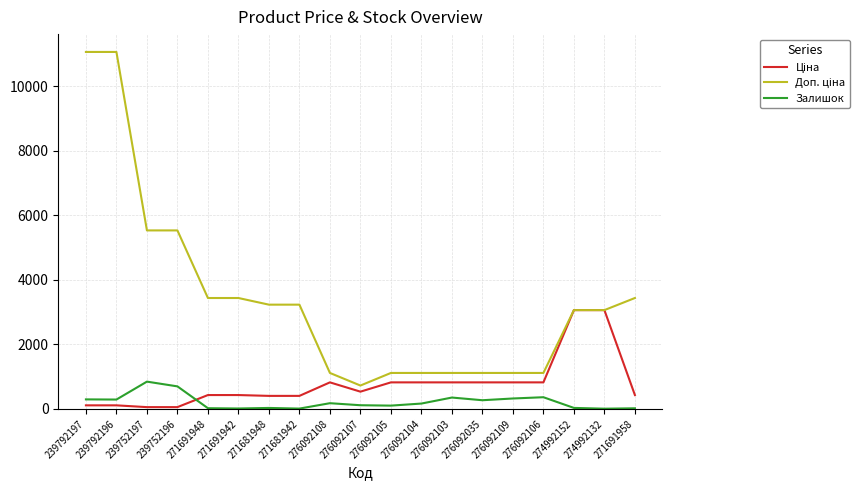

What is the spread (max minus min) of values at 276092103?

762.0